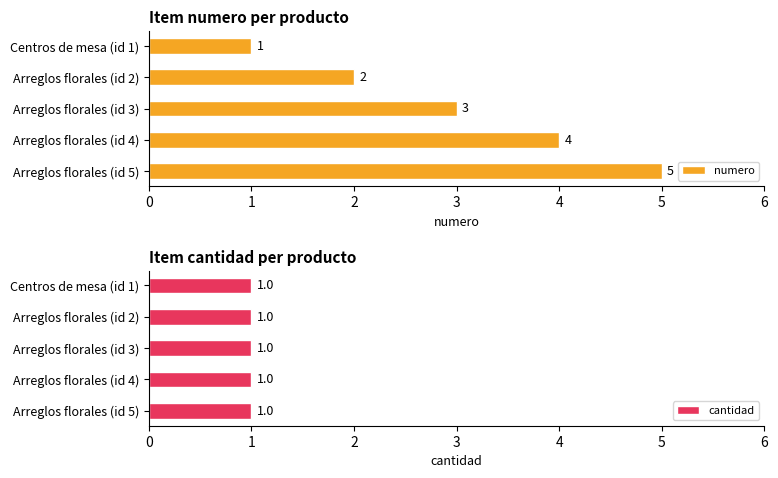

What is the sum of all cantidad values?

5